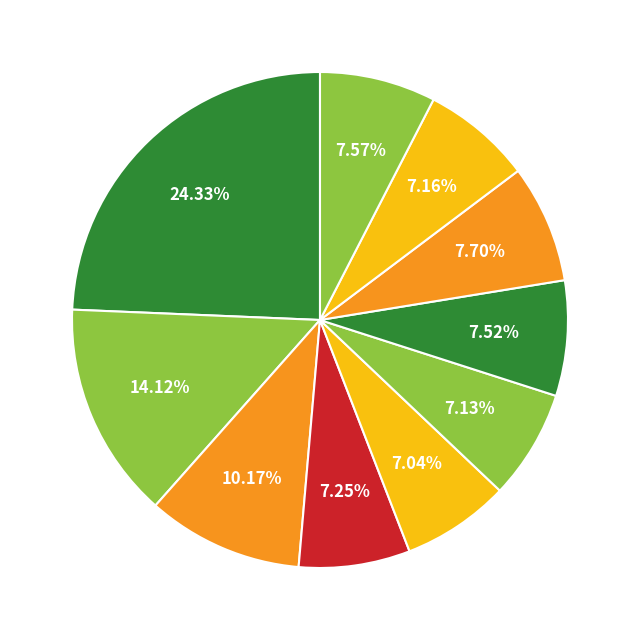

How many segments does this pie chart have?

10